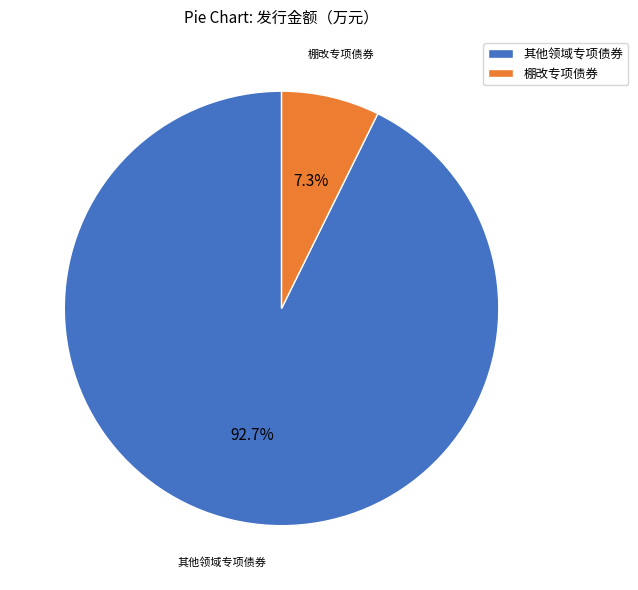

What is the smallest slice in the pie chart?

棚改专项债券